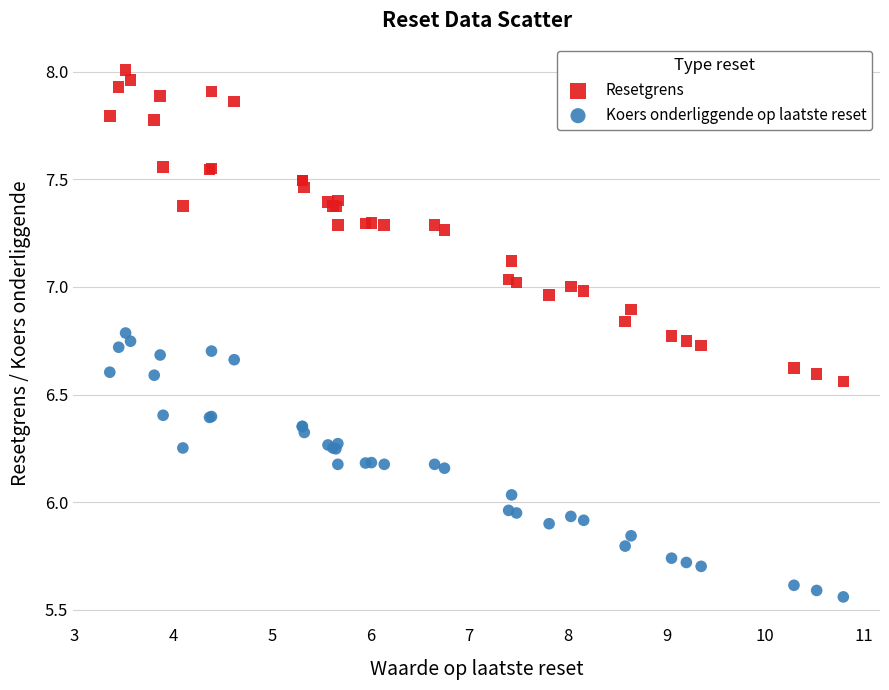

Which series contains the highest Y value?

Resetgrens